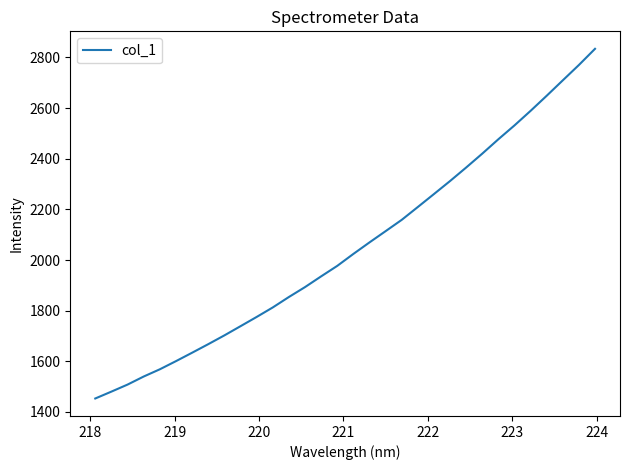

What is the difference between the maximum and minimum values?

1380.6